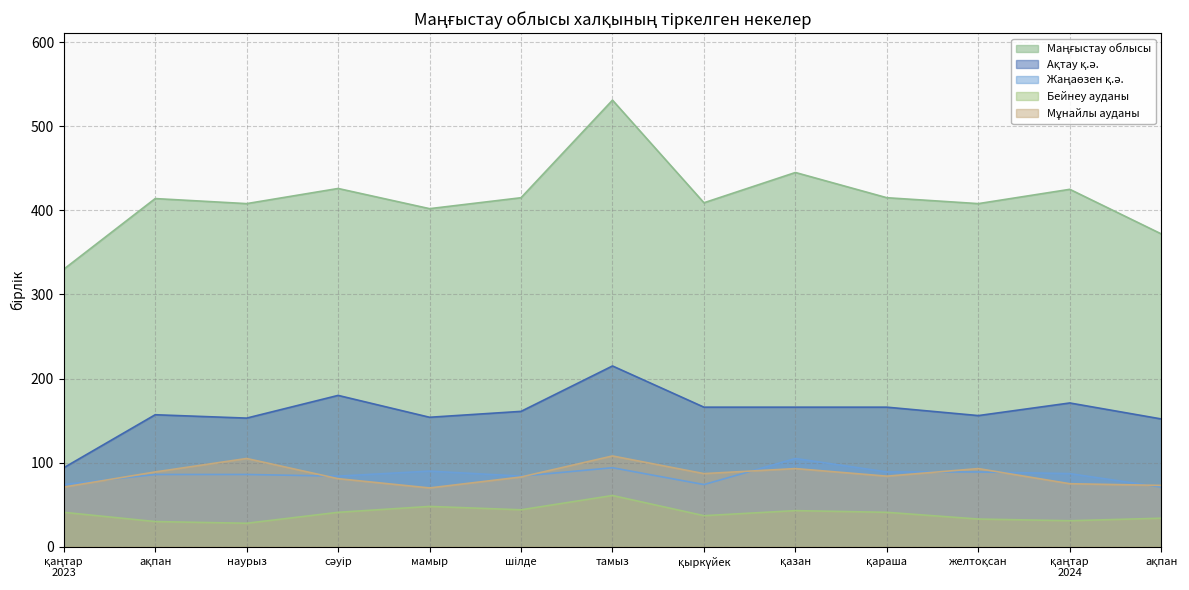

How many series are shown in this chart?

5